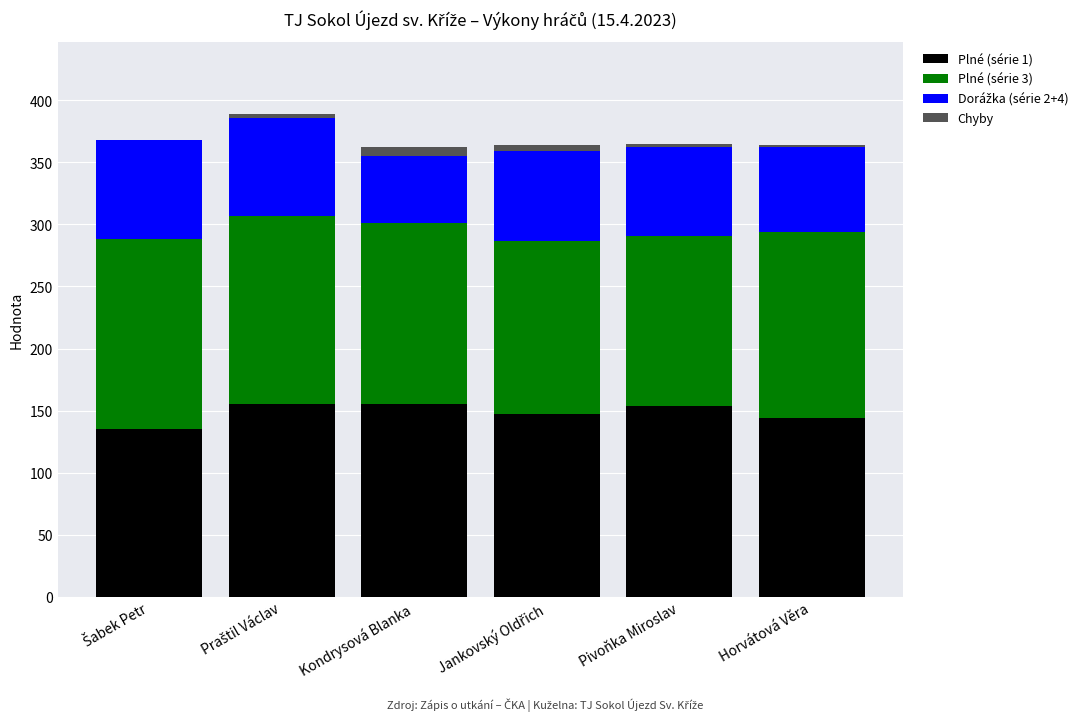

Between Šabek Petr and Jankovský Oldřich, which is larger?

Jankovský Oldřich